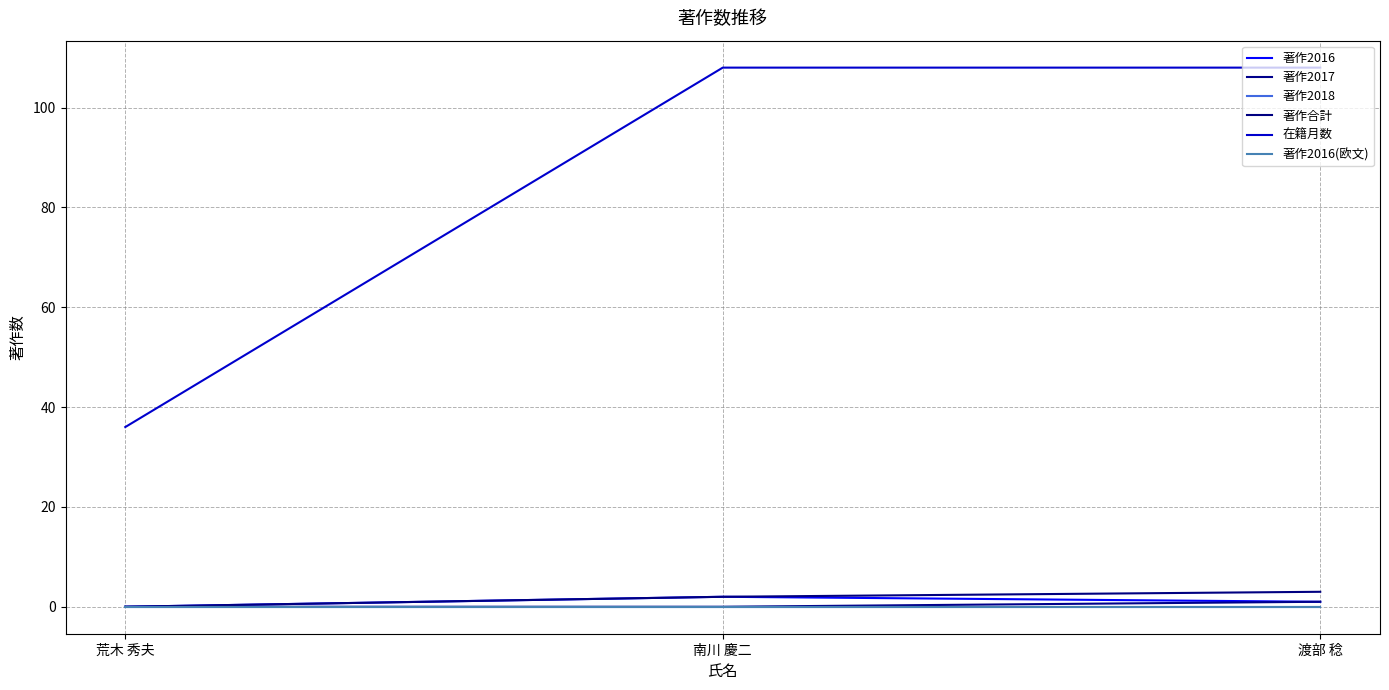

The value of 著作2018 at 南川 慶二 is 0. True or false?

True